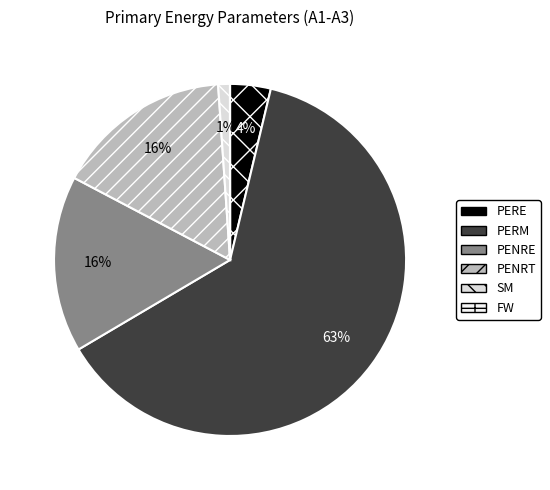

To the nearest percent, what is the average slice percentage?

17%